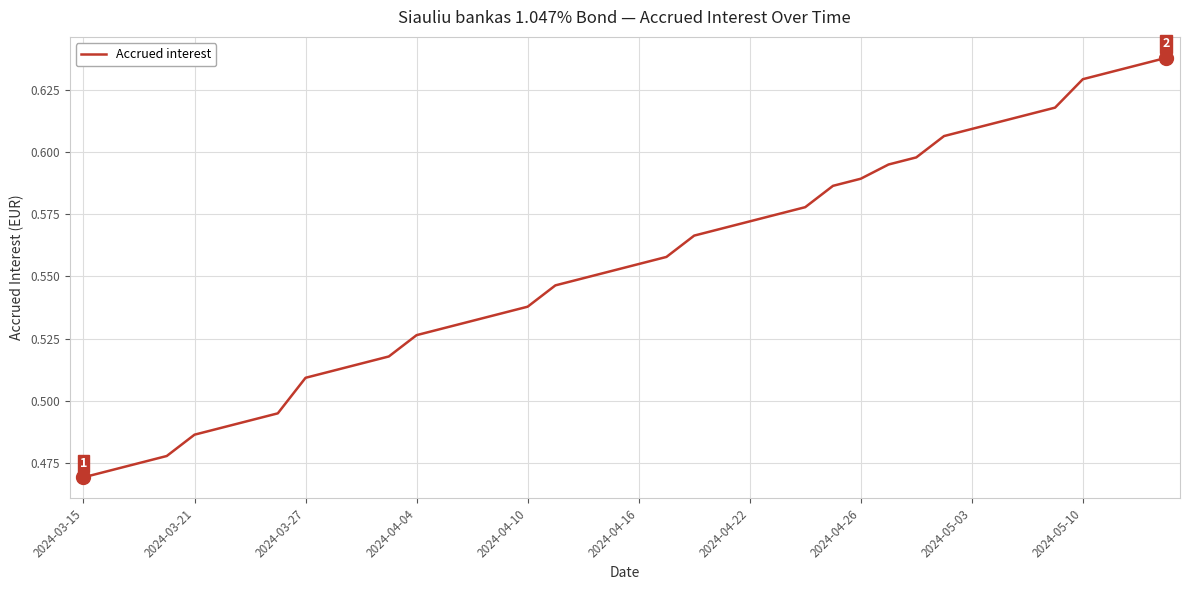

Between 2024-04-04 and 2024-05-03, which is larger?

2024-05-03